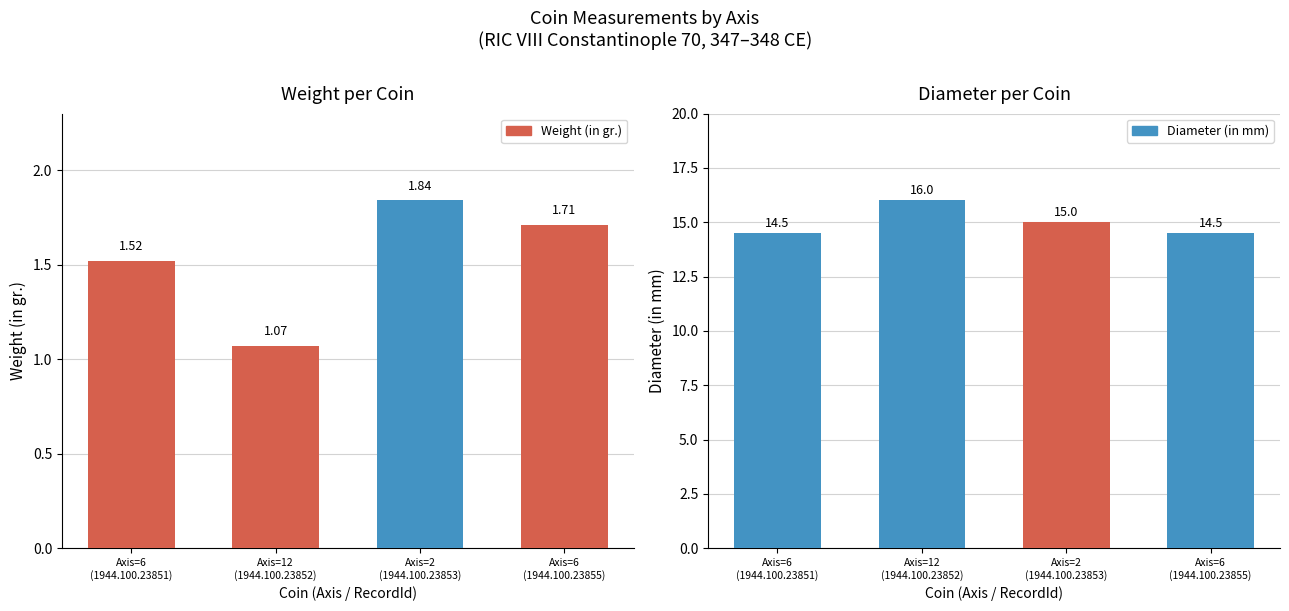

Is the value of Diameter (in mm) at 12 greater than the value of Weight (in gr.) at 6?

Yes